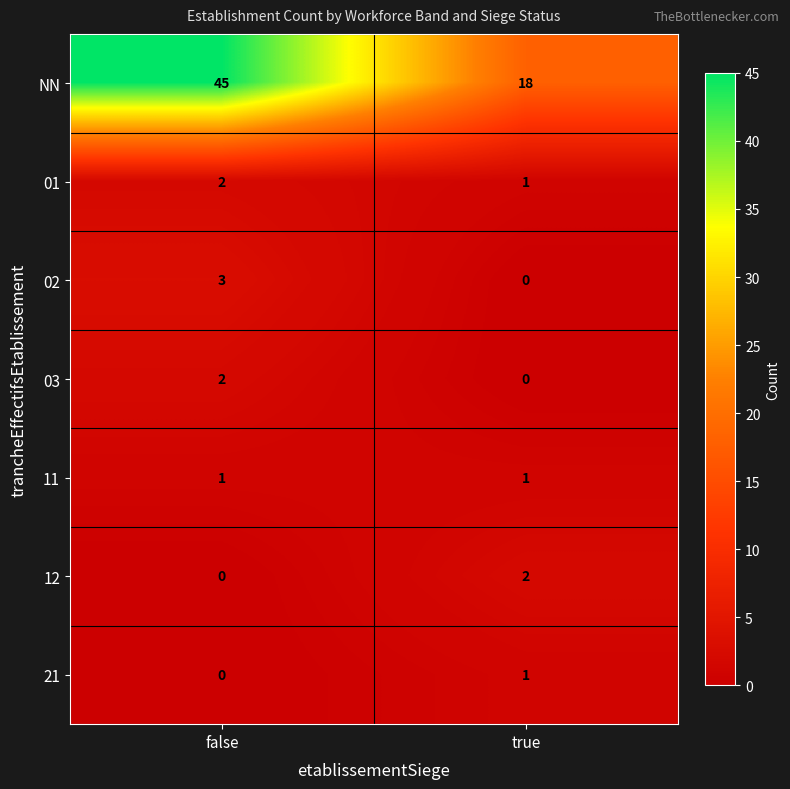

What is the sum of the NN values at false and true?

63